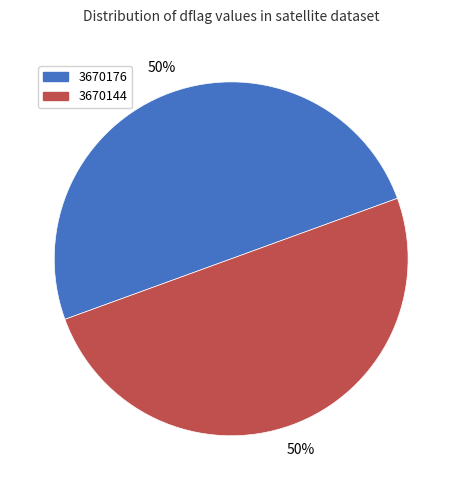

How many slices are in this pie chart?

2